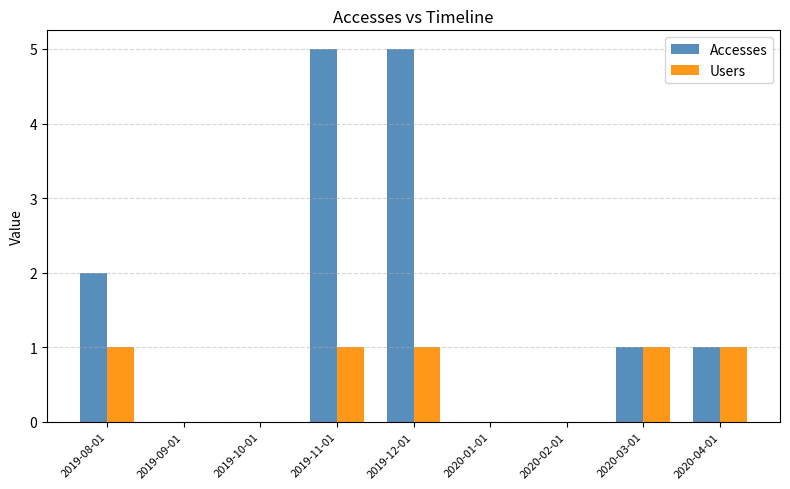

Between 2019-08-01 and 2020-01-01, which series saw the biggest shift?

Accesses